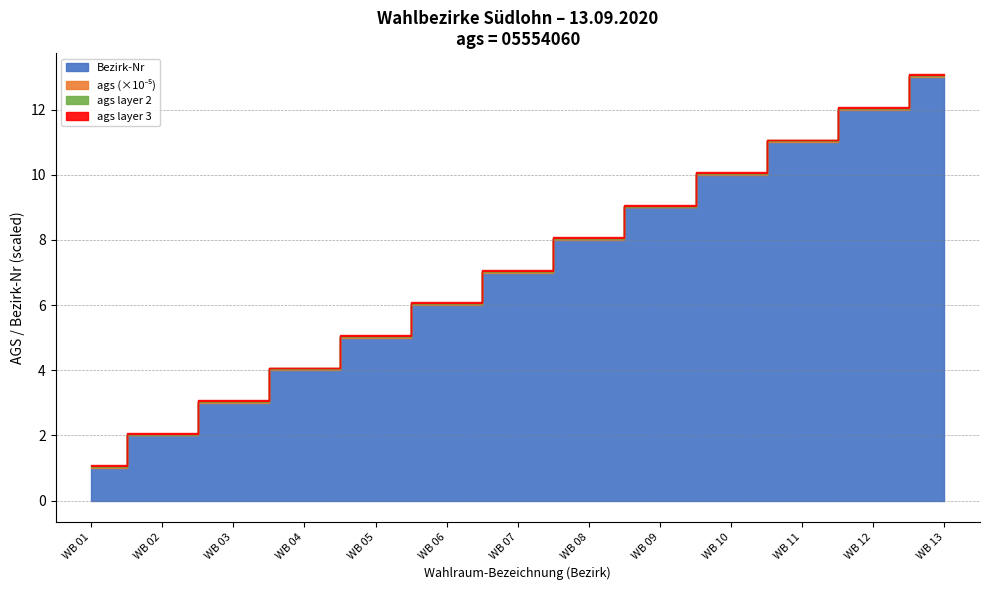

True or false: Bezirk-Nr and ags cross at least once.

False